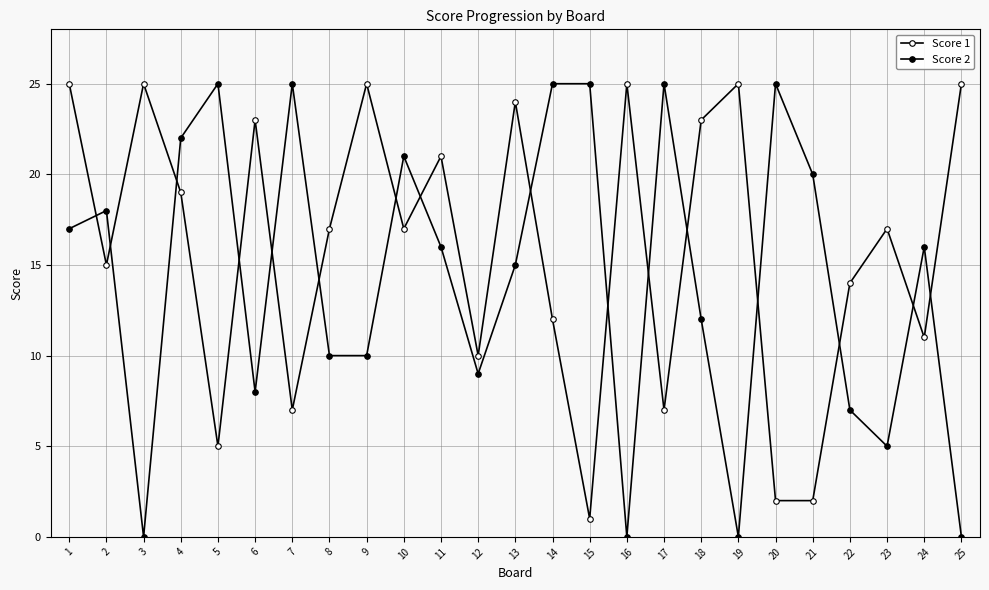

At how many categories does at least one series exceed 15?

23